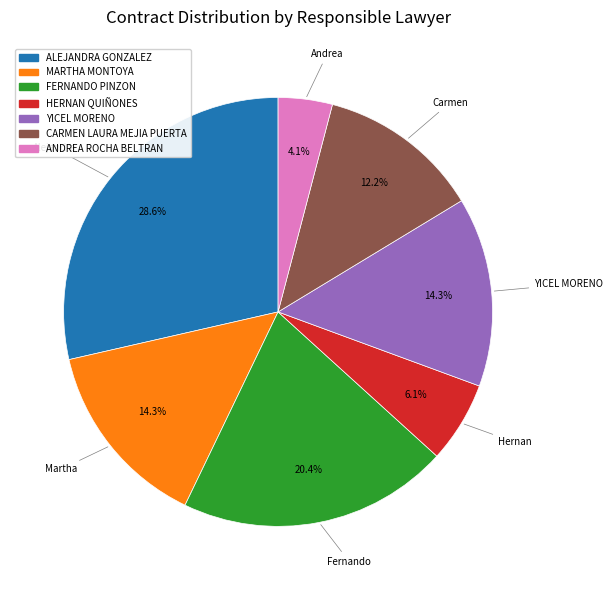

Combined, do CARMEN LAURA MEJIA PUERTA and MARTHA MONTOYA account for over 50%?

No